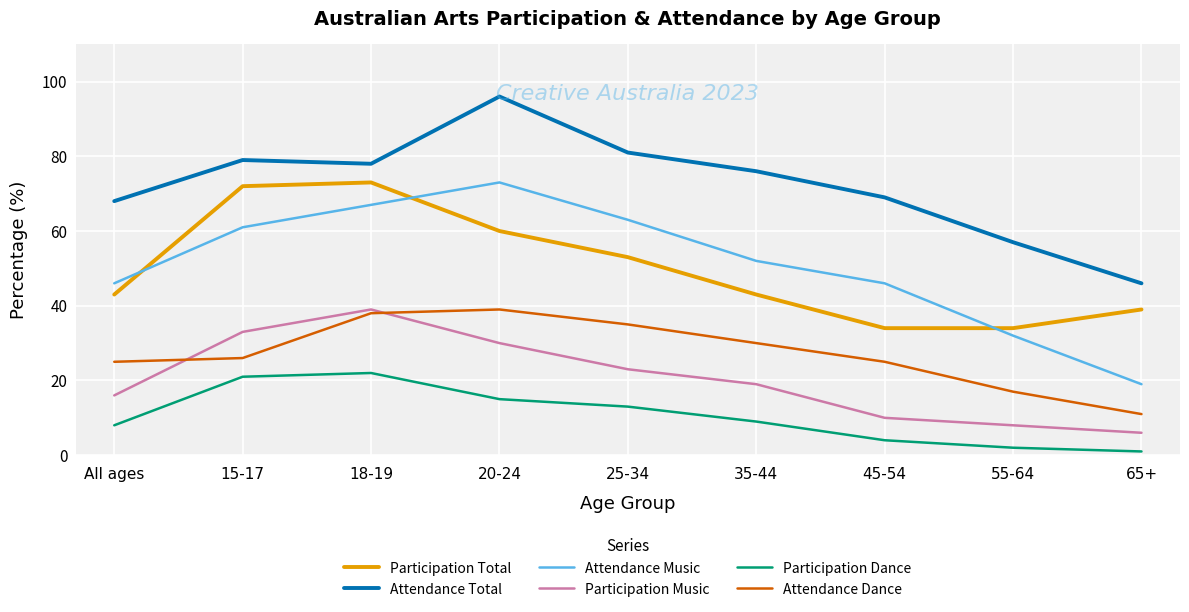

Is this an area chart (filled region under the line)?

No